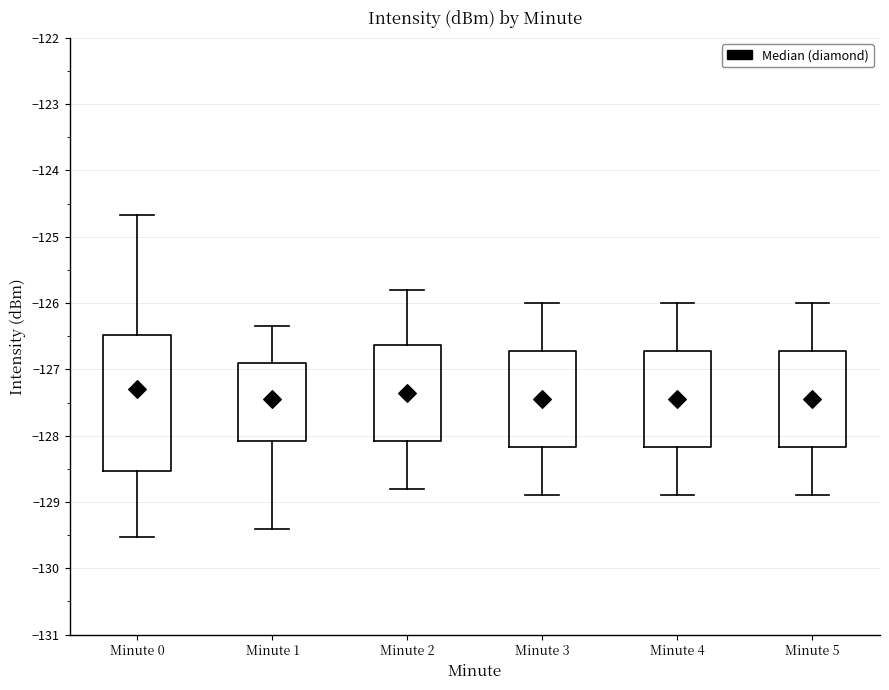

Comparing the boxes themselves (not the whiskers), which one is the tallest?

Minute 0